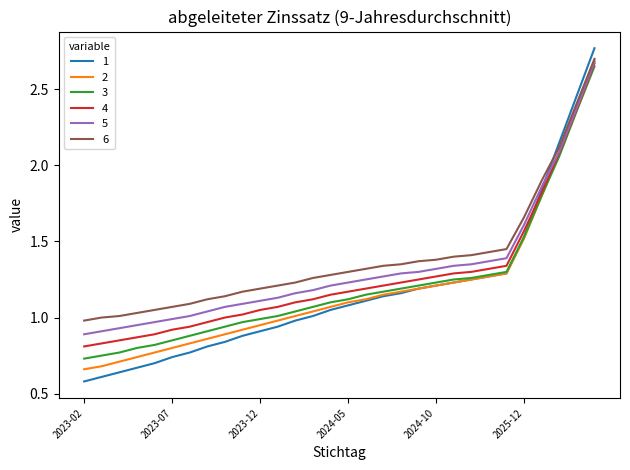

True or false: 1 and 6 intersect in this chart.

True